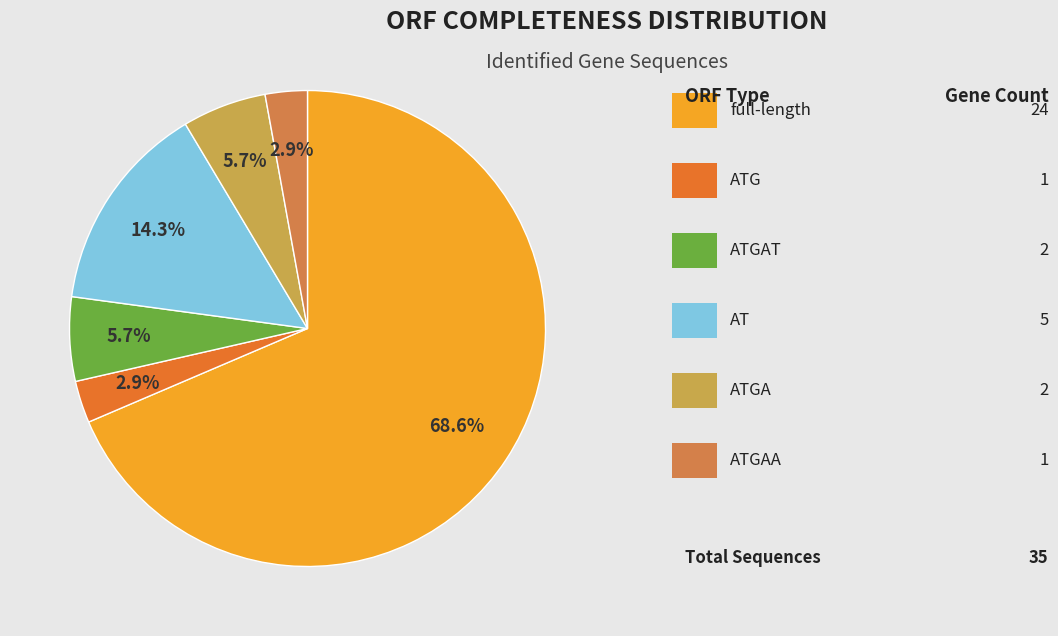

Which slice is the largest?

full-length